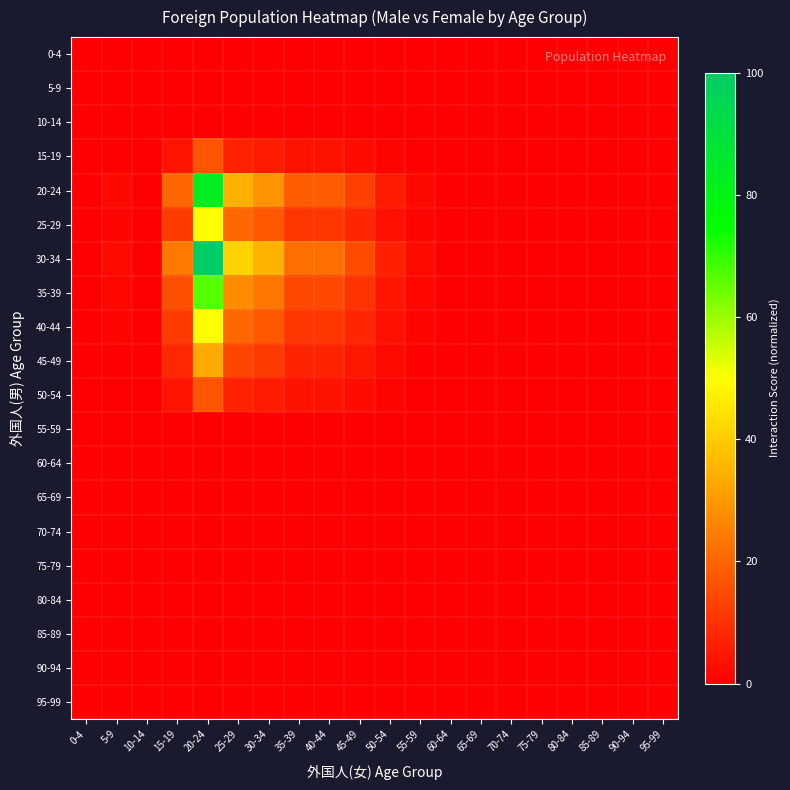

What is the spread (max minus min) of values at 25-29?

41.3